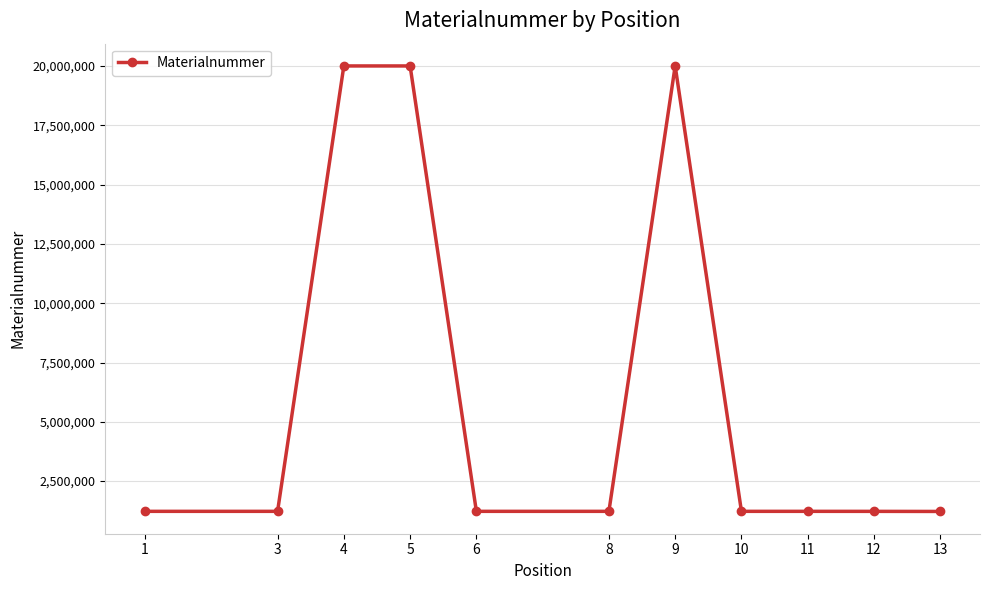

Read the value at 3, to the nearest 50.

1225250